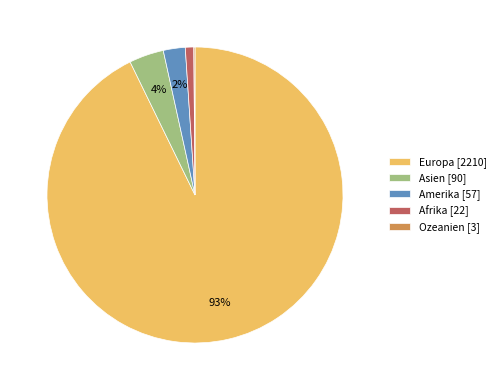

Is Afrika the majority of the pie?

No